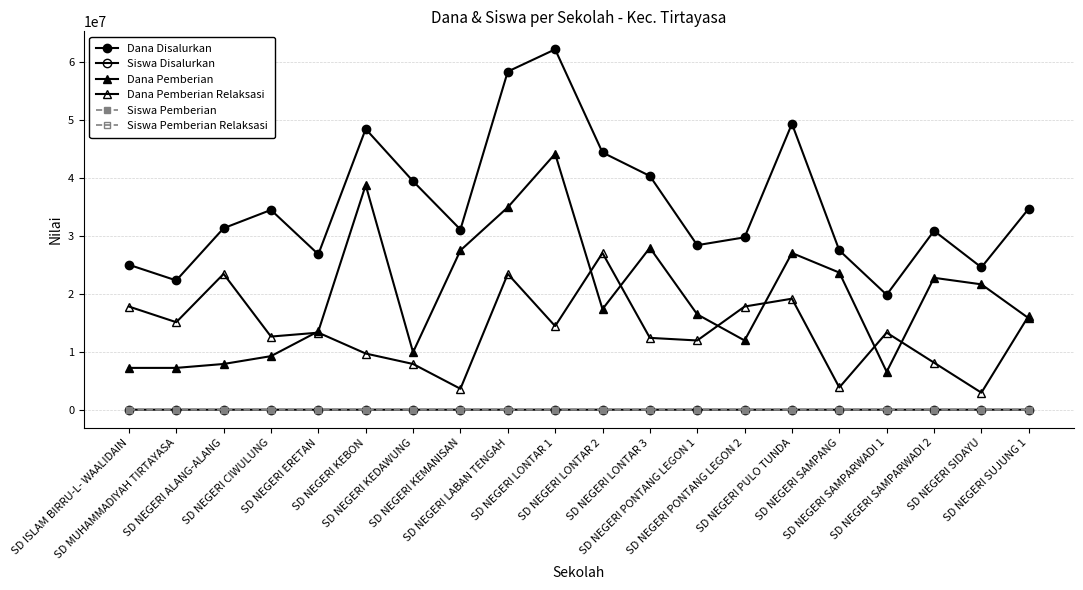

Is this an area chart (filled region under the line)?

No